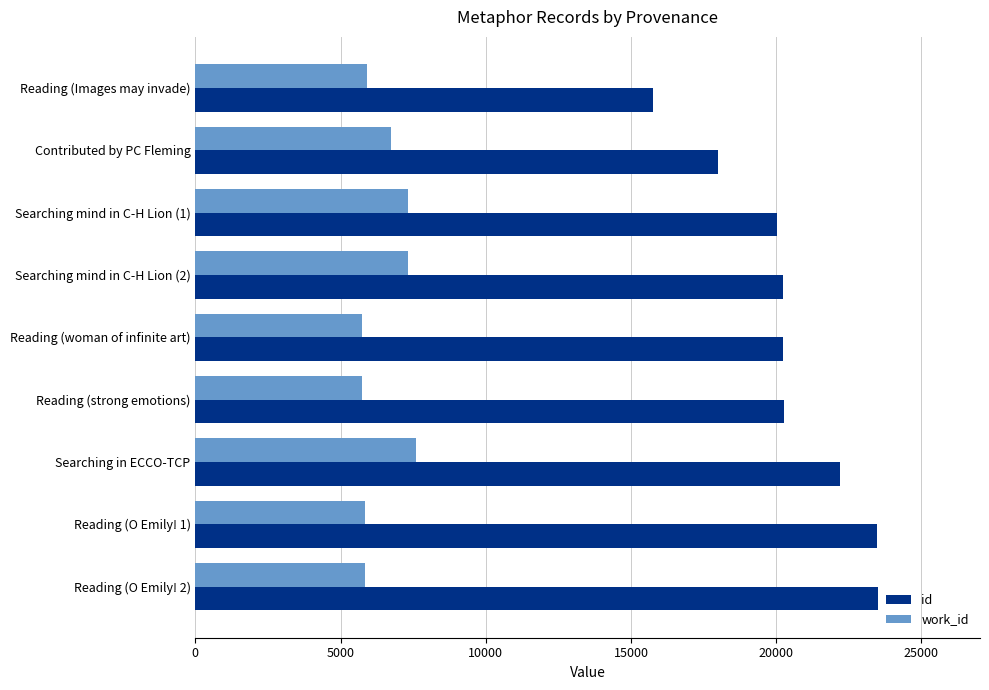

The work_id series shows 3849 at Reading (Images may invade). True or false?

False